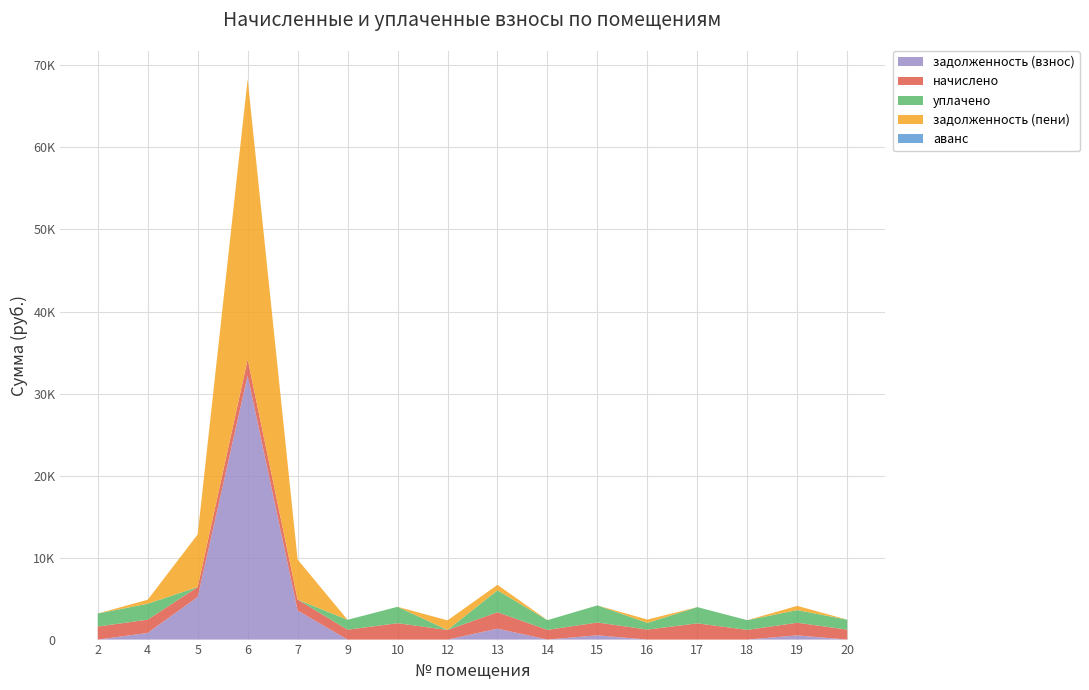

Reading right to left, what are all the values shown in this chart?

задолженность (взнос): 20=0.0	19=513.7	18=0.0	17=0.0	16=0.0	15=521.1	14=0.0	13=1334.7	12=0.0	10=0.0	9=0.0	7=3549.4	6=32180.8	5=5208.4	4=815.3	2=0.0
начислено: 20=1213.0	19=1541.2	18=1183.5	17=1979.9	16=1220.4	15=1563.3	14=1183.5	13=2002.0	12=1172.5	10=1998.4	9=1205.6	7=1331.0	6=1991.0	5=1202.0	4=1614.9	2=1589.1
уплачено: 20=1213.0	19=1541.2	18=1183.5	17=1979.9	16=813.6	15=2084.4	14=1183.5	13=2669.4	12=0.0	10=1998.4	9=1205.6	7=0.0	6=0.0	5=0.0	4=1937.6	2=1589.1
задолженность (пени): 20=0.0	19=513.7	18=0.0	17=0.0	16=406.8	15=0.0	14=0.0	13=667.4	12=1172.5	10=0.0	9=0.0	7=4880.4	6=34171.8	5=6410.4	4=492.6	2=0.0
аванс: 20=0.0	19=0.0	18=0.0	17=0.0	16=0.0	15=0.0	14=0.0	13=0.0	12=0.0	10=0.0	9=0.0	7=0.0	6=0.0	5=0.0	4=0.0	2=0.0